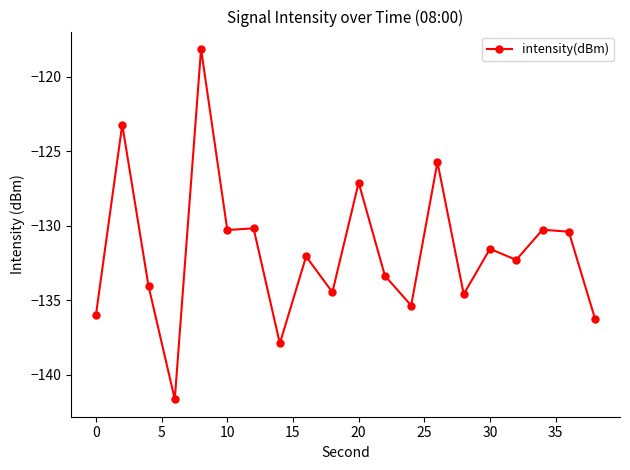

What is the value of the 3rd point from the left?

-134.0